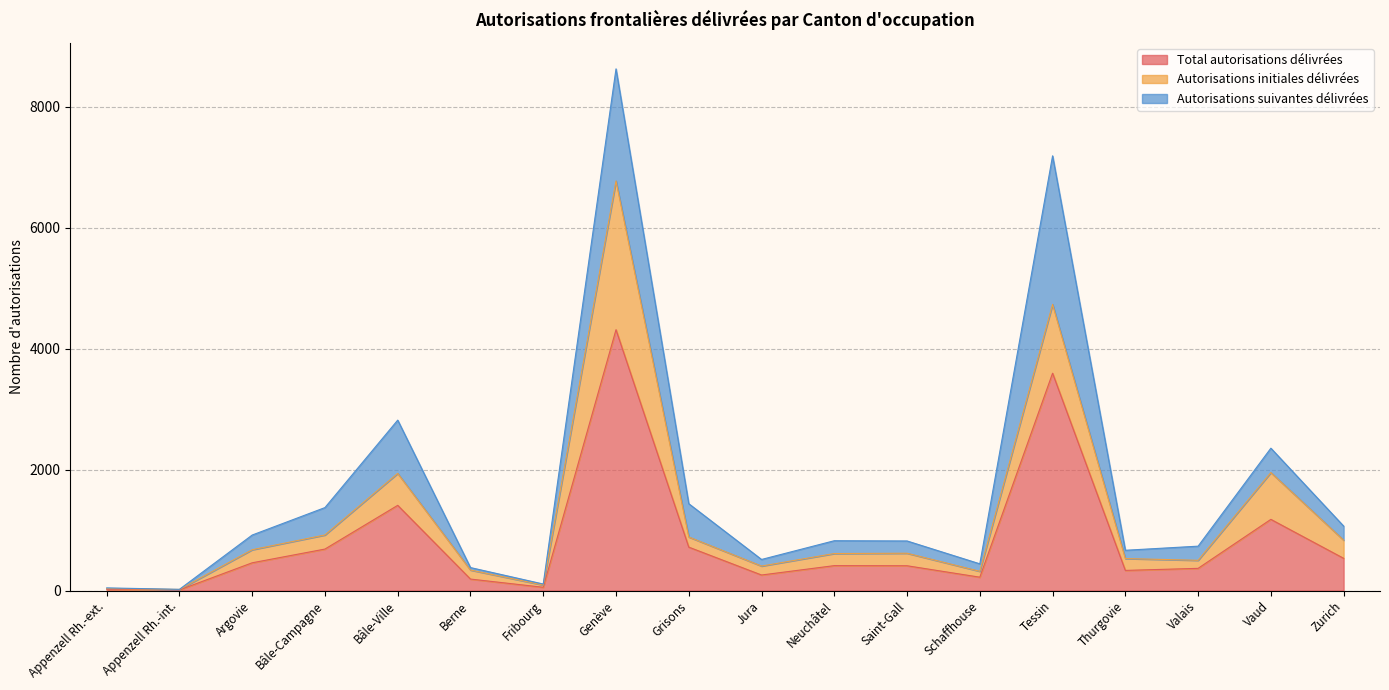

Is the value of Total autorisations délivrées at Valais greater than the value of Autorisations initiales délivrées at Neuchâtel?

Yes